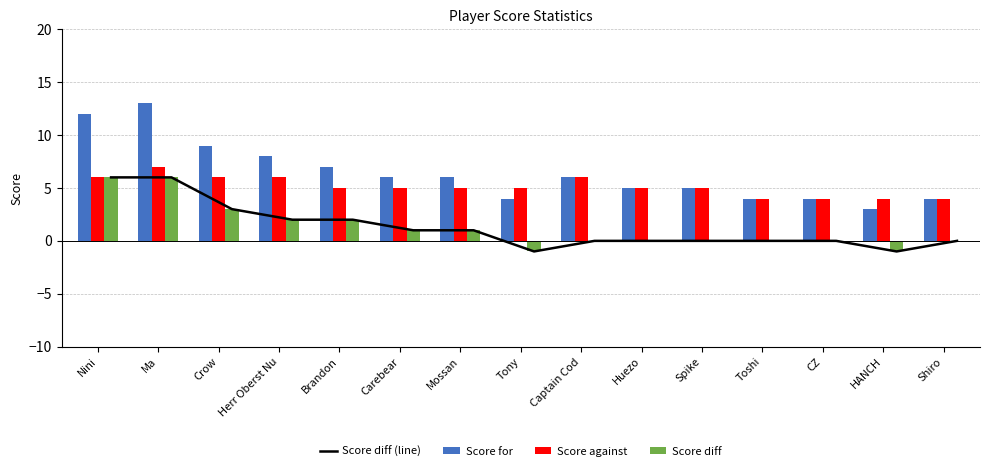

Rank the categories by Score diff (line) value from lowest to highest.

Tony, HANCH, Captain Cod, Huezo, Spike, Toshi, CZ, Shiro, Carebear, Mossan, Herr Oberst Nu, Brandon, Crow, Nini, Ma